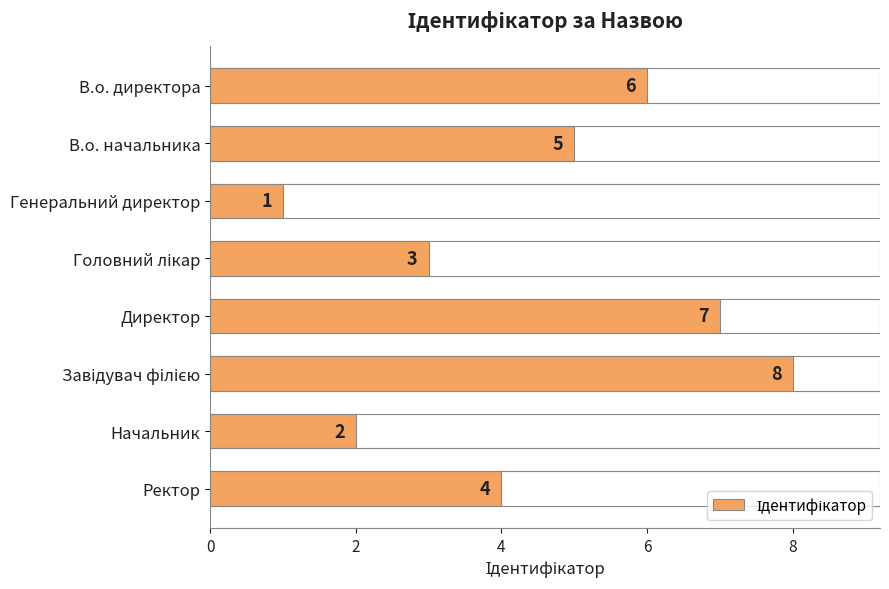

How many values are between 3 and 7?

5